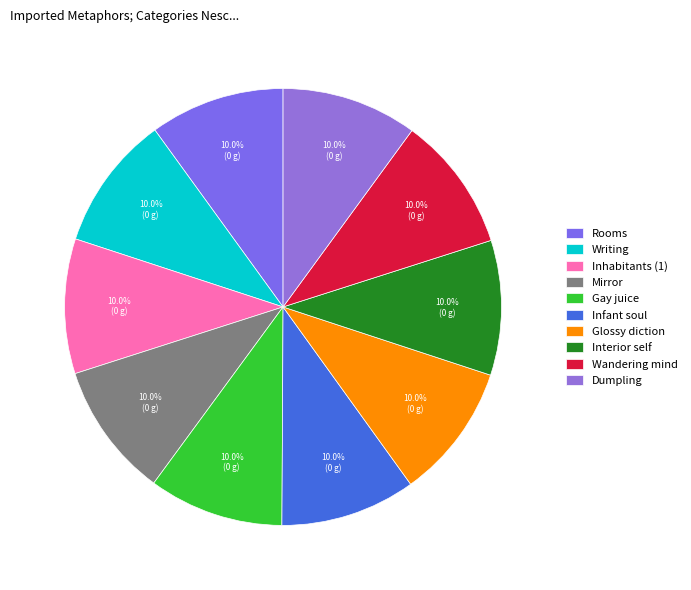

The Gay juice slice represents 10% of the pie. True or false?

True